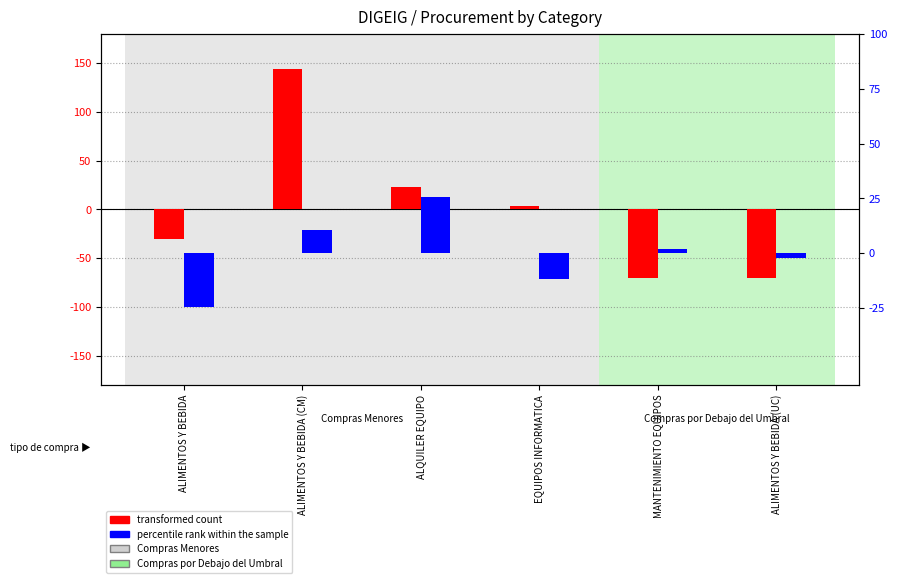

What is the sum of the percentile rank within the sample values at EQUIPOS INFORMATICA and ALQUILER EQUIPO?

14.1